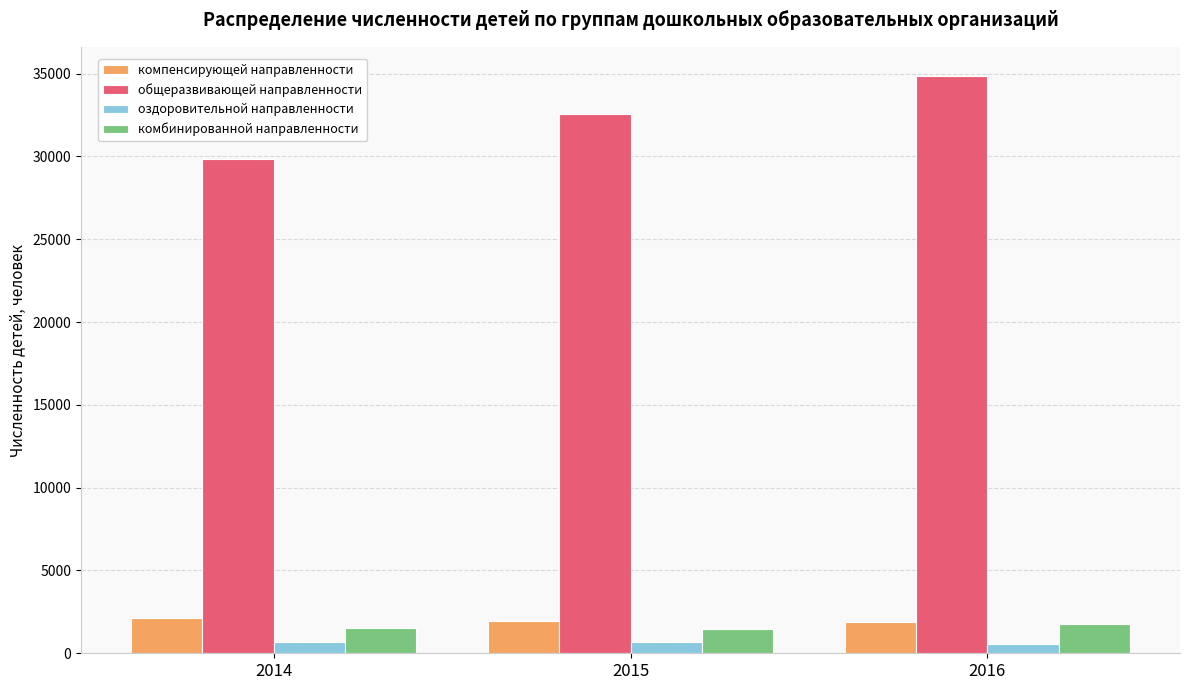

What is the difference between the maximum and minimum values in the оздоровительной направленности series?

146